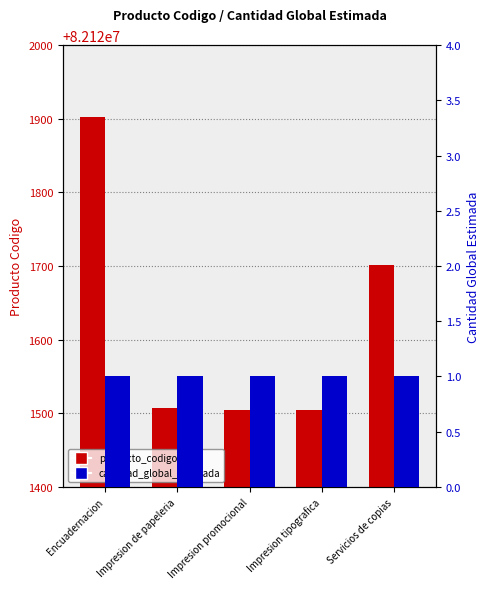

True or false: cantidad_global_estimada has a value of 0 at Impresion tipografica.

False